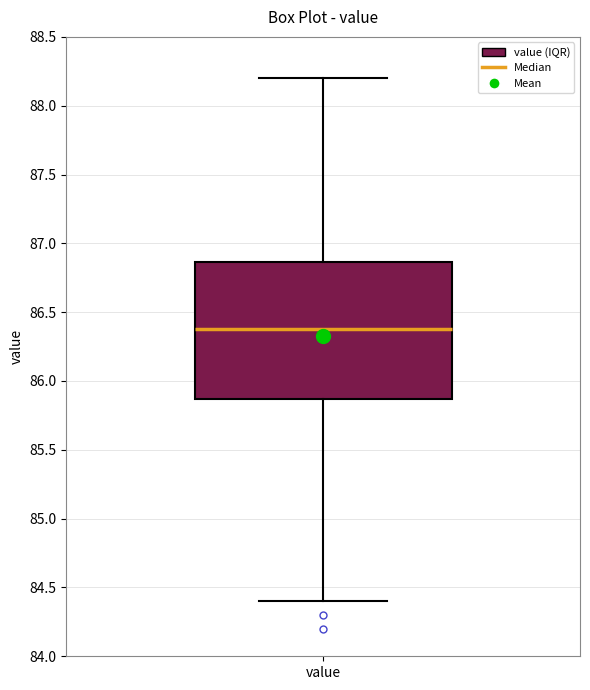

Where does the median line of the box for value sit on the y-axis? The values are not printed on the chart, so give them approximately, as read against the axis.

86.40